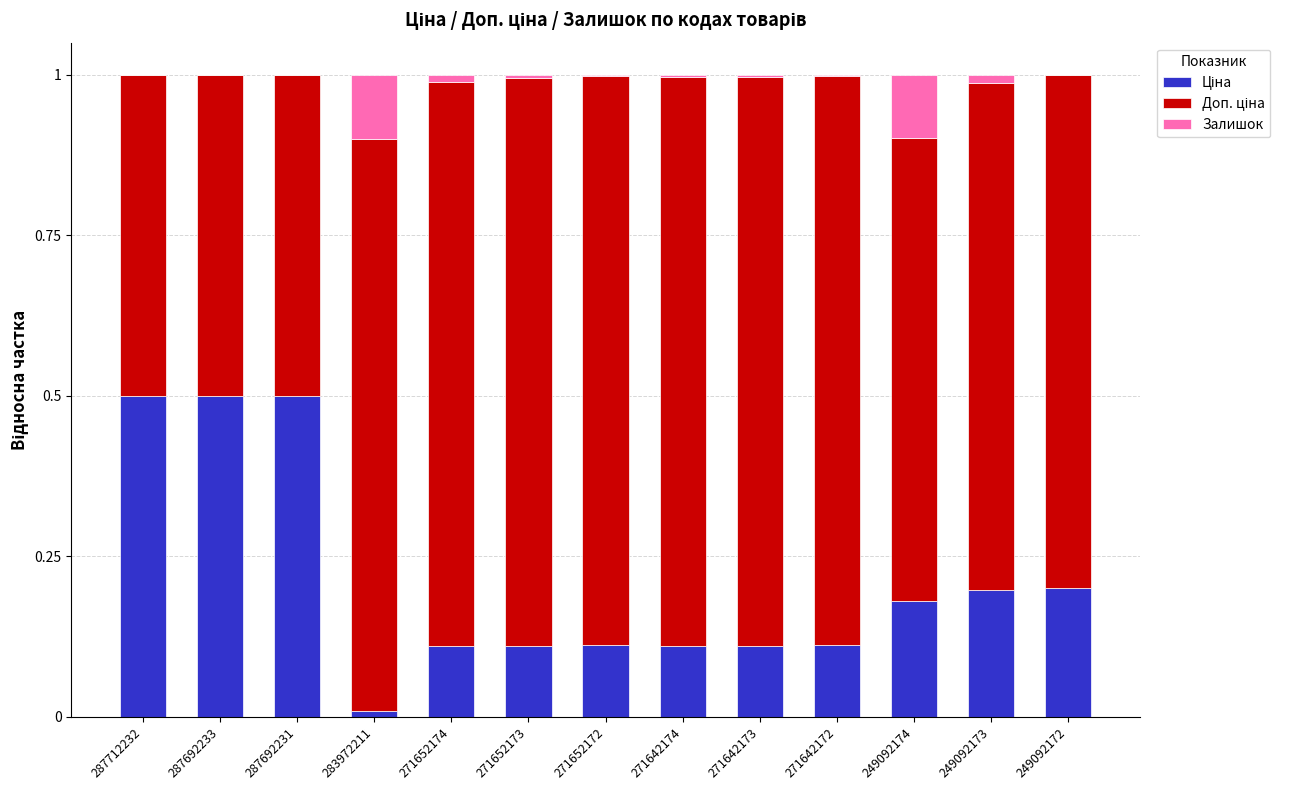

What is the total value across all series at 271642173?

1.0